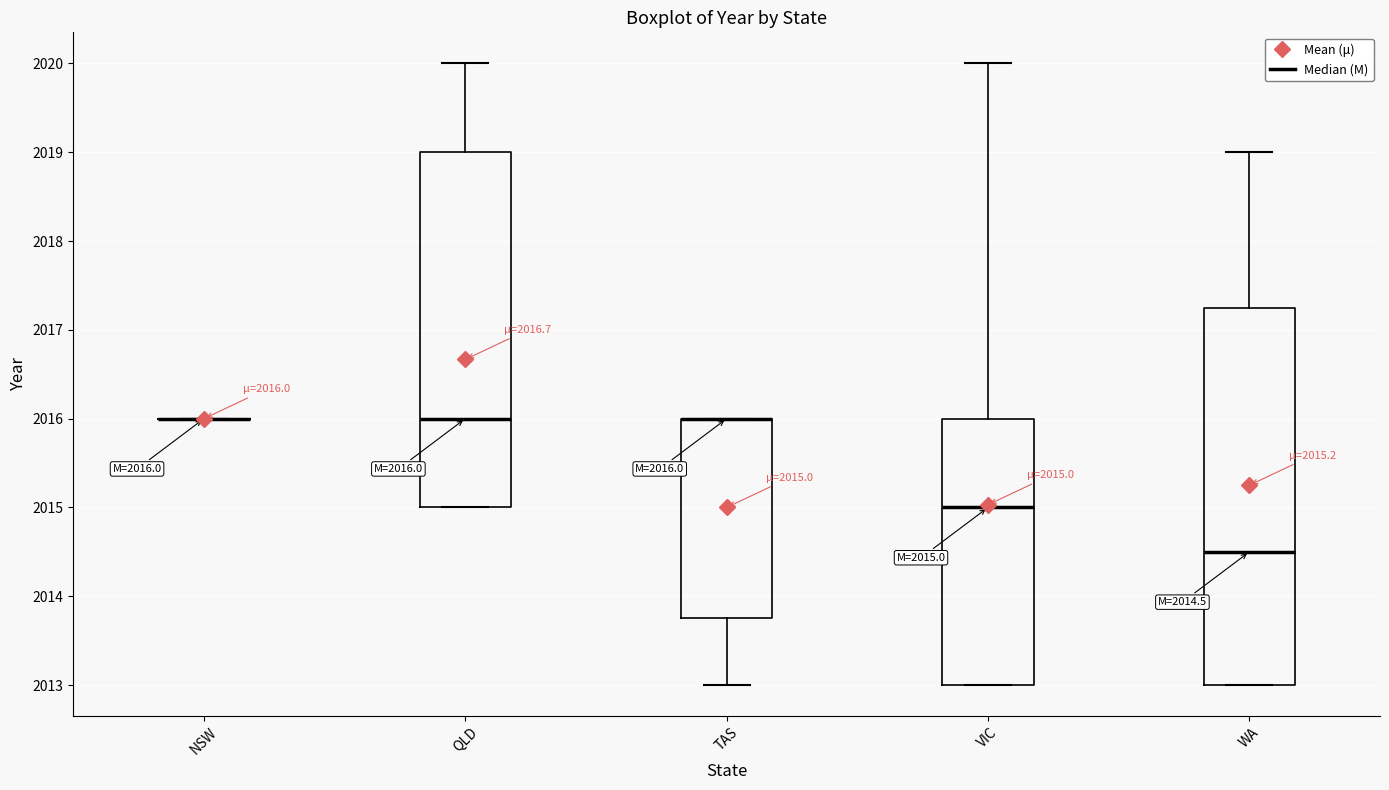

Which box is the tallest, from its lower edge to its upper edge?

WA